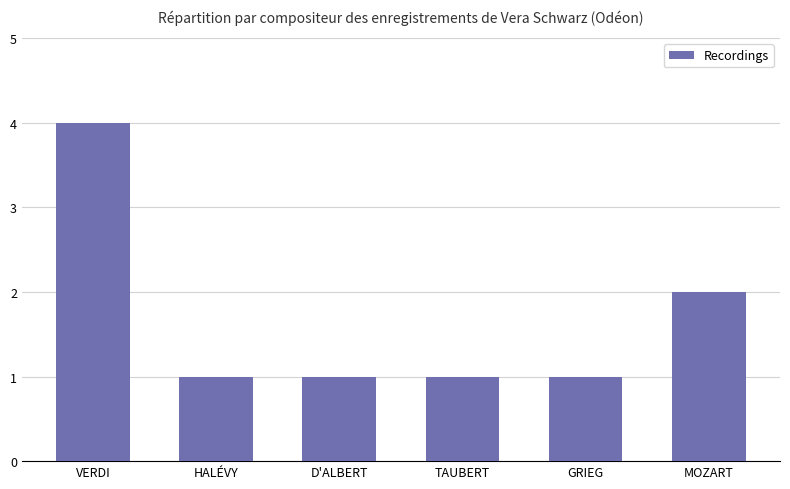

What is the label of the 5th bar from the right?

HALÉVY